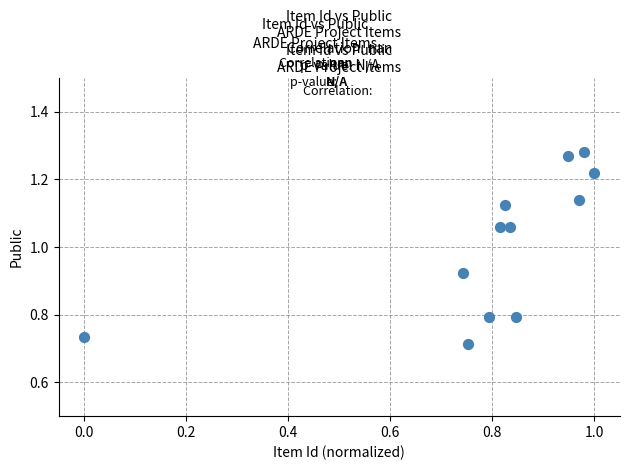

What is the average Y value?

1.0